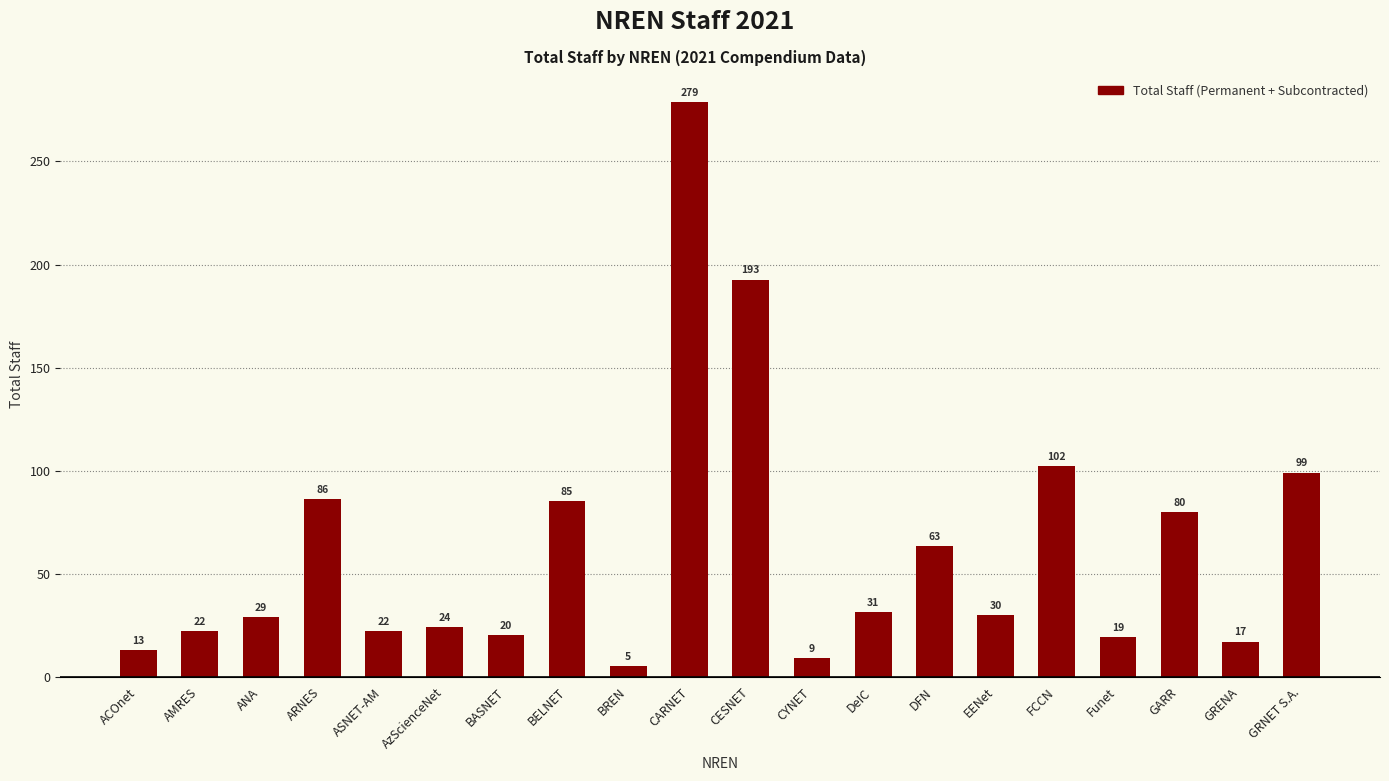

Where is the data nearest to the value 142?

FCCN